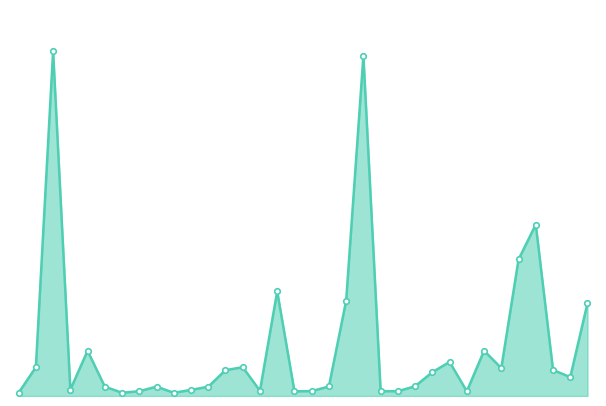

What is the difference between the maximum and minimum values?

24701.9